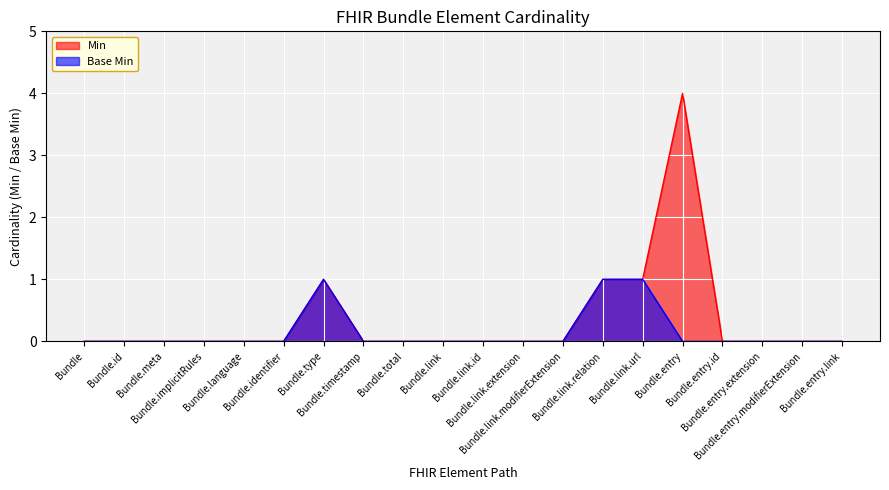

How many distinct data groups are displayed?

2